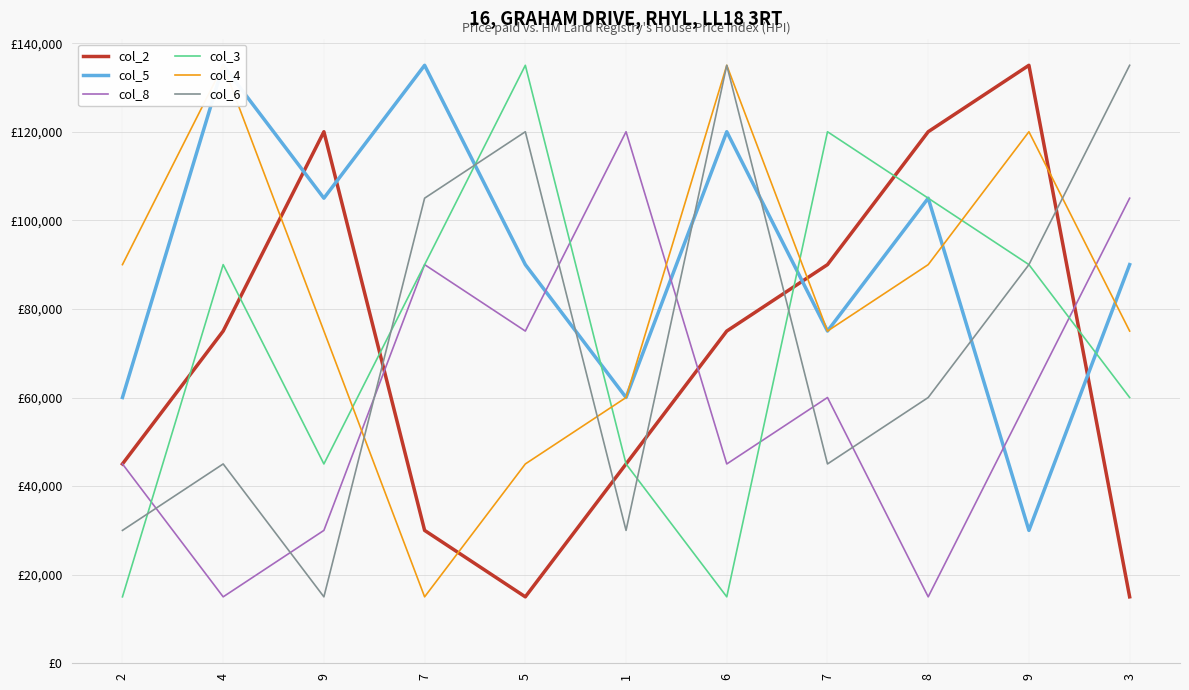

At which category does the chart reach its minimum across all series?

5